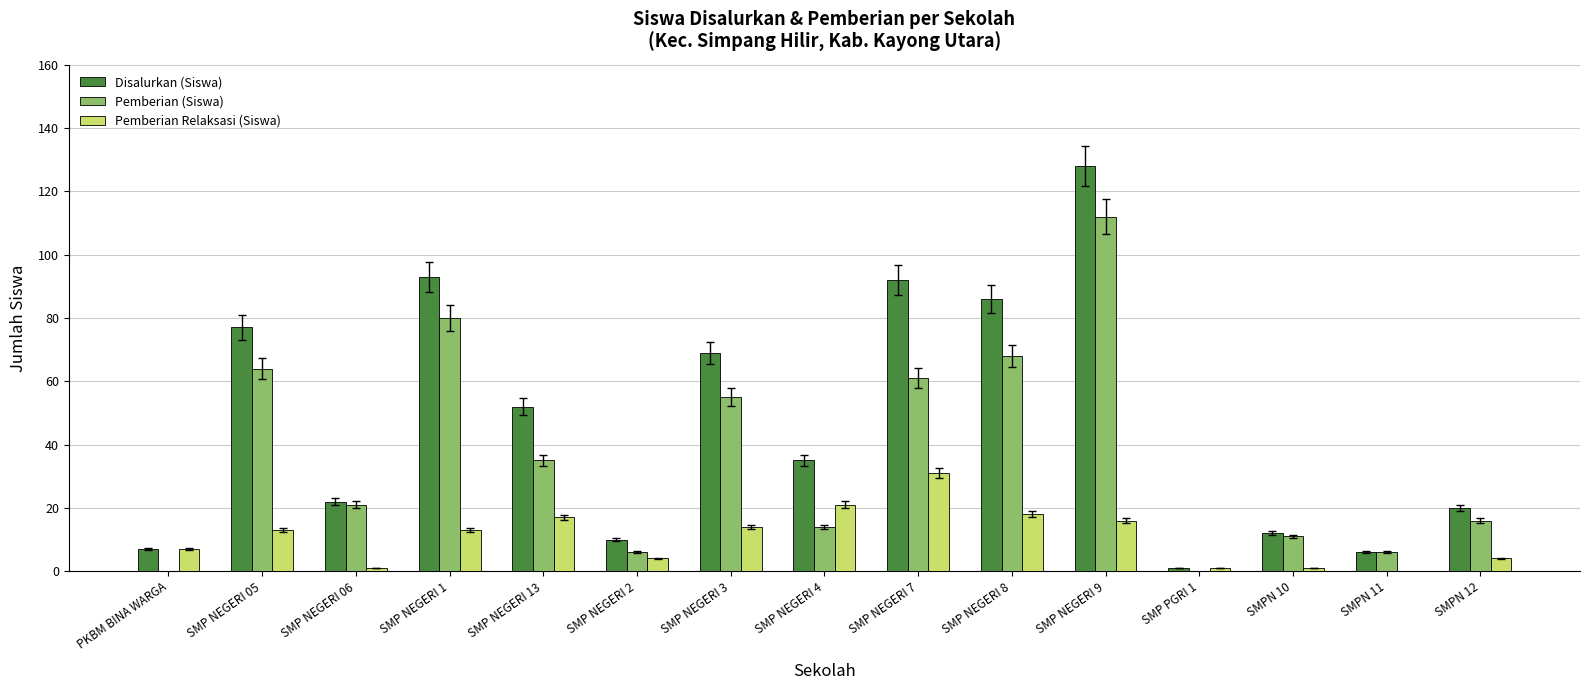

Does the chart contain stacked bars?

No